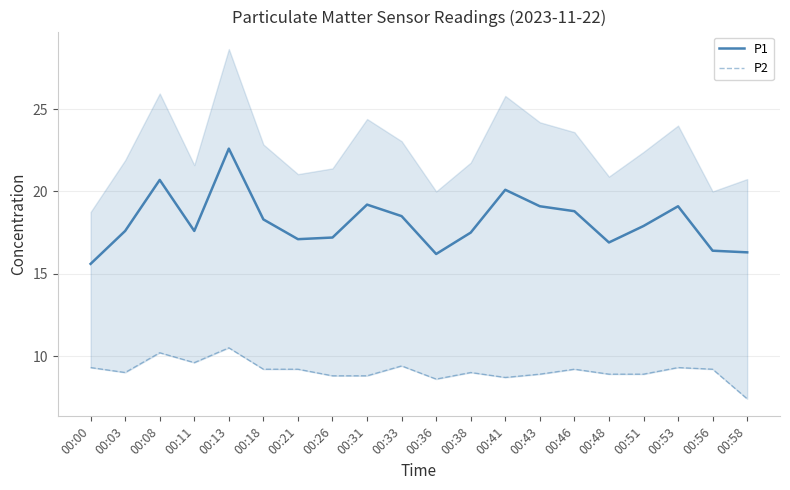

Where is P1 nearest to the value 19?

00:43